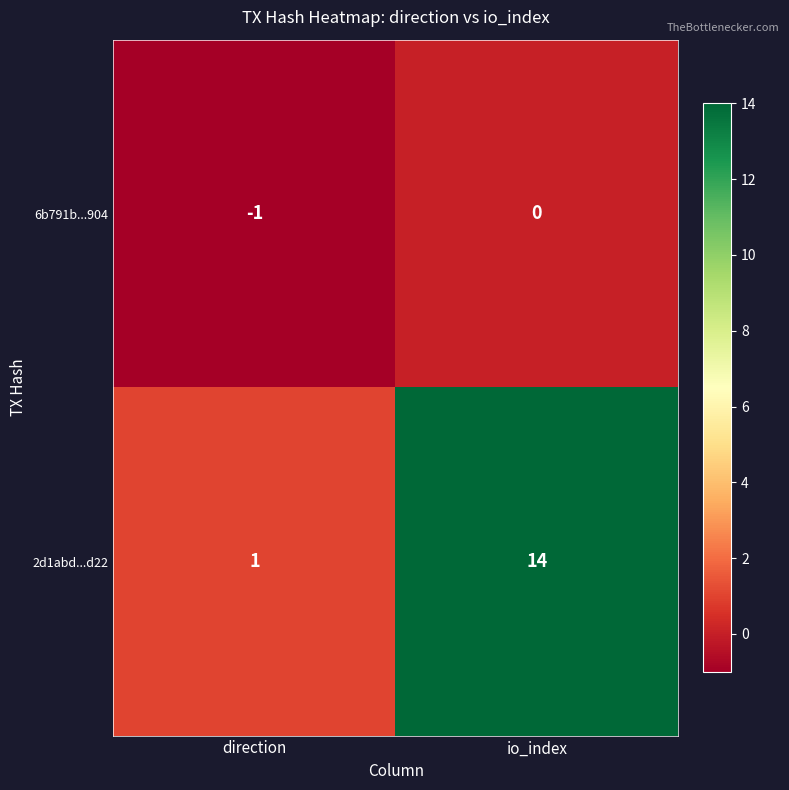

Read the 2d1abd...d22 value at io_index, to the nearest 5.

15